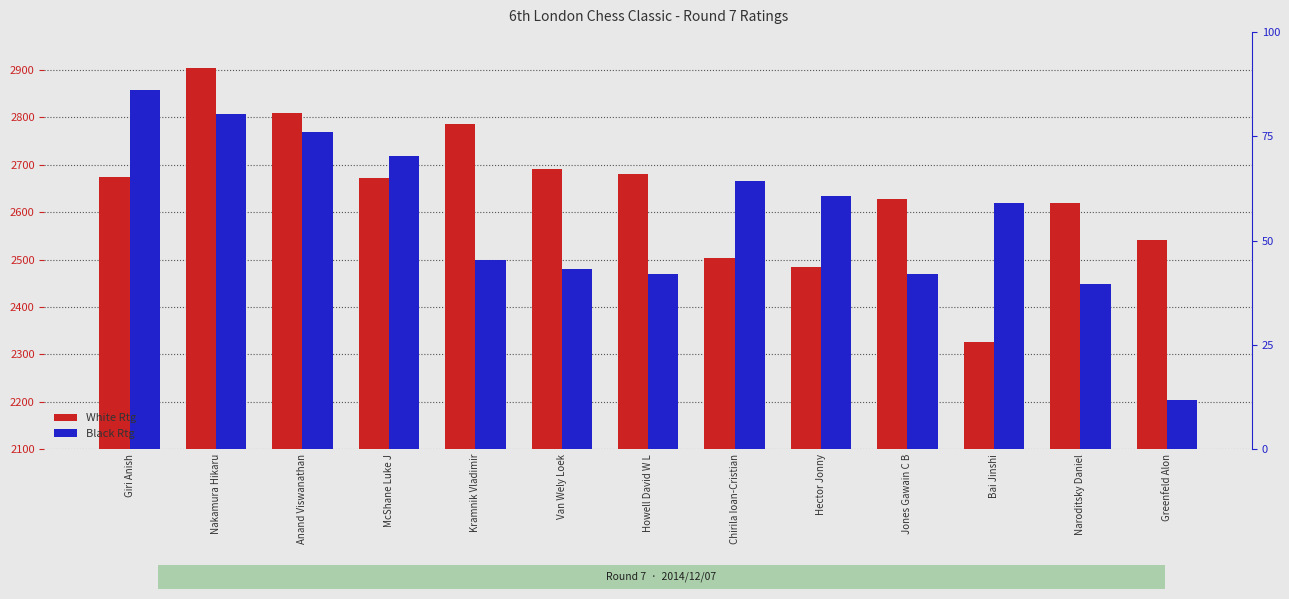

List the series in order of their overall mean, highest first.

White Rtg, Black Rtg